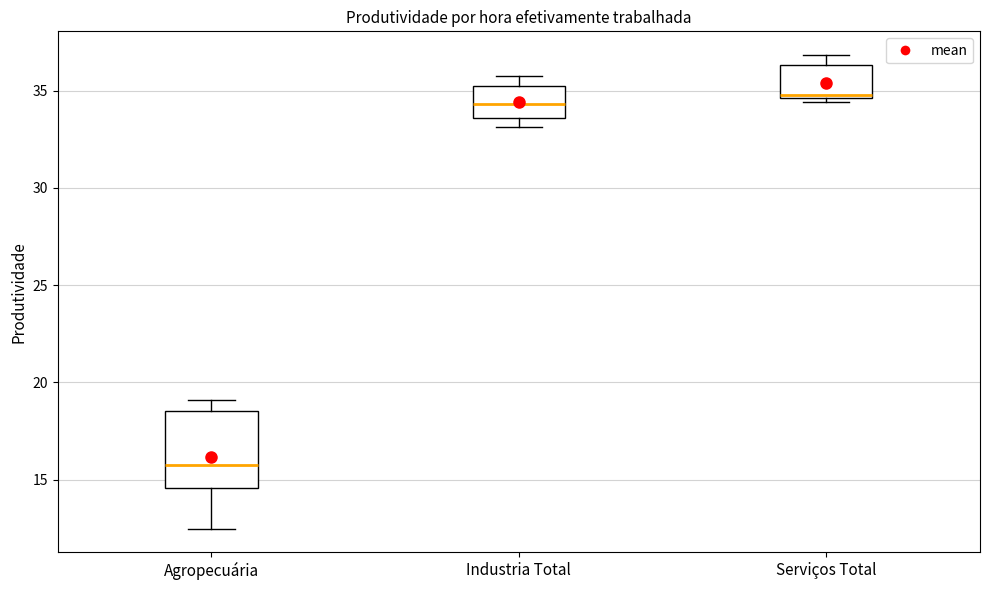

Reading left to right, transcribe this box plot: for each box, give where its median line is, the range the box spans, and where its two whiskers end, as read against the y-axis. The values are not printed on the chart, so give them approximately, as read against the axis.

Agropecuária: median 15.5, box 14.5 to 18.5, whiskers 12.5 to 19.0
Industria Total: median 34.5, box 33.5 to 35.0, whiskers 33.0 to 36.0
Serviços Total: median 35.0, box 34.5 to 36.5, whiskers 34.5 (just below the box's lower edge) to 37.0